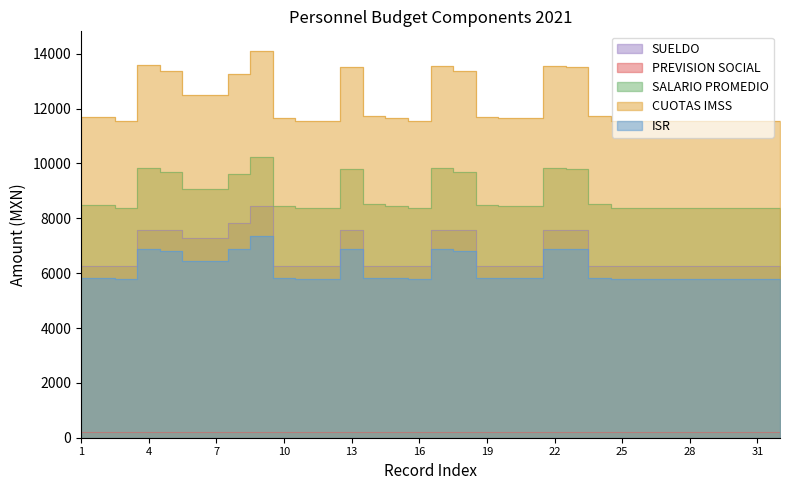

True or false: ISR and CUOTAS IMSS intersect in this chart.

False